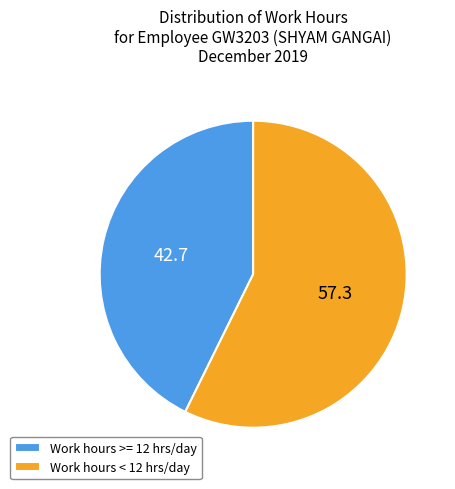

Does Work hours < 12 hrs/day represent more than half of the total?

Yes